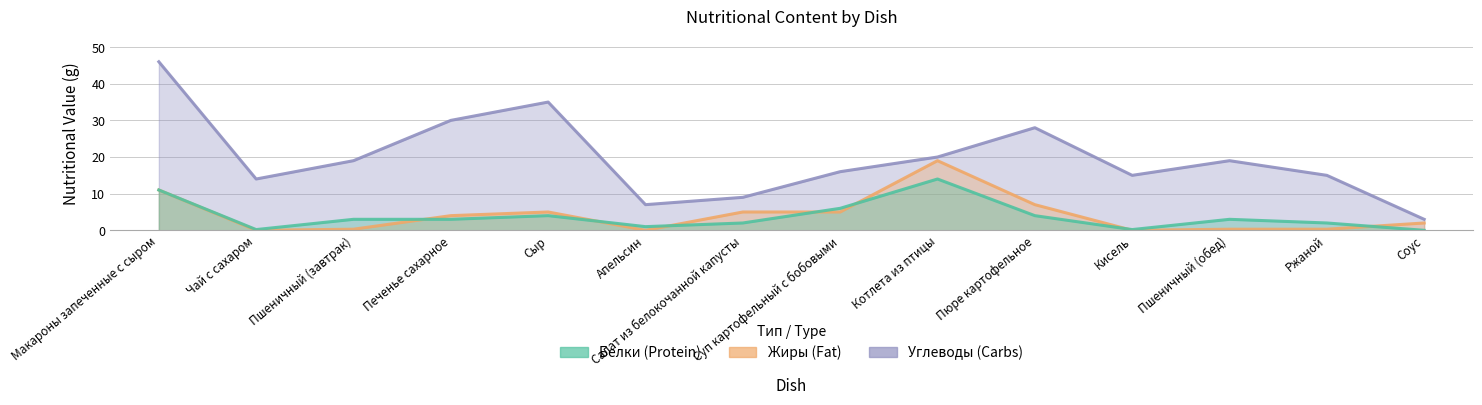

The value of Белки at Пшеничный (обед) is 3.0. True or false?

True